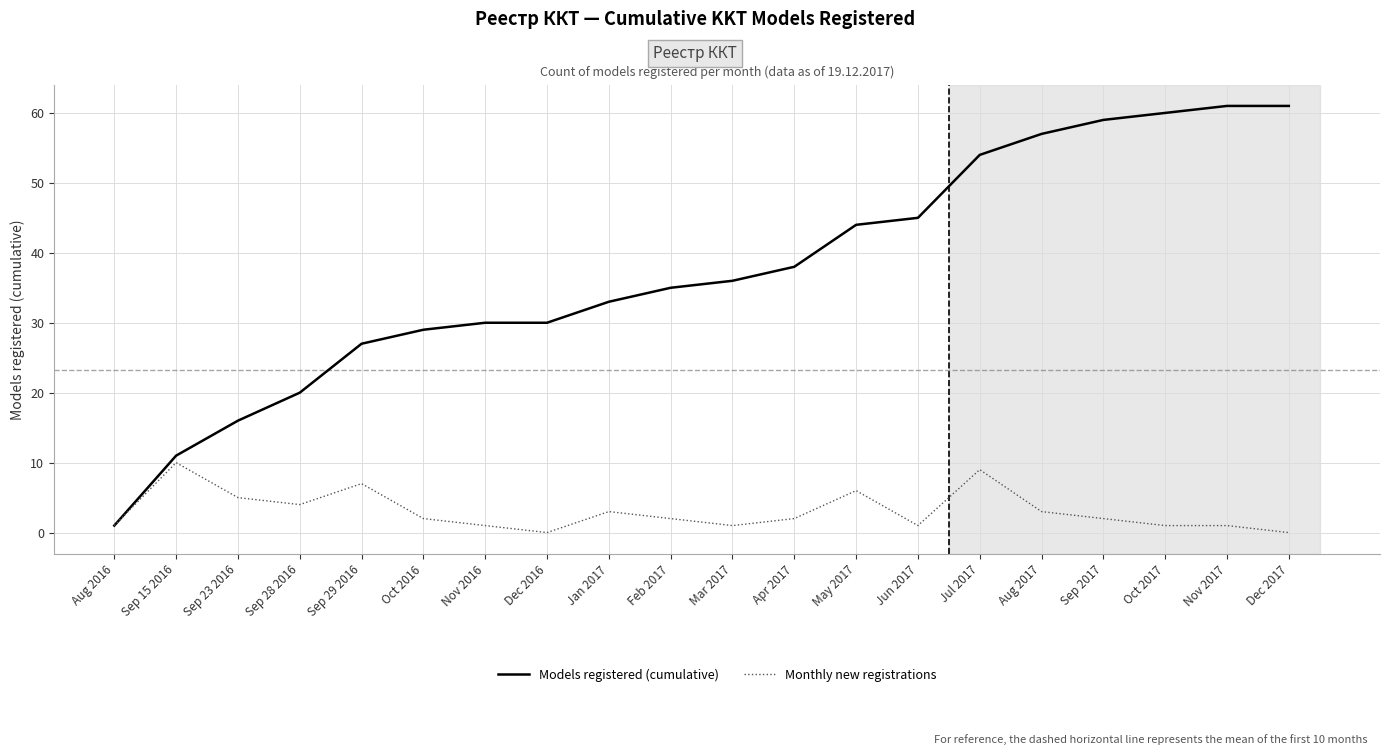

What is the greatest value displayed?

61